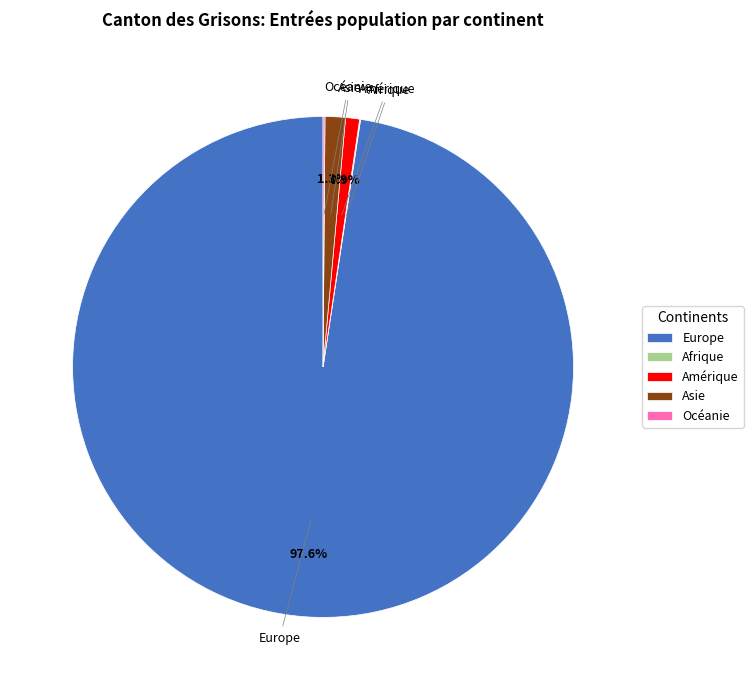

Does any single category account for the majority?

Yes